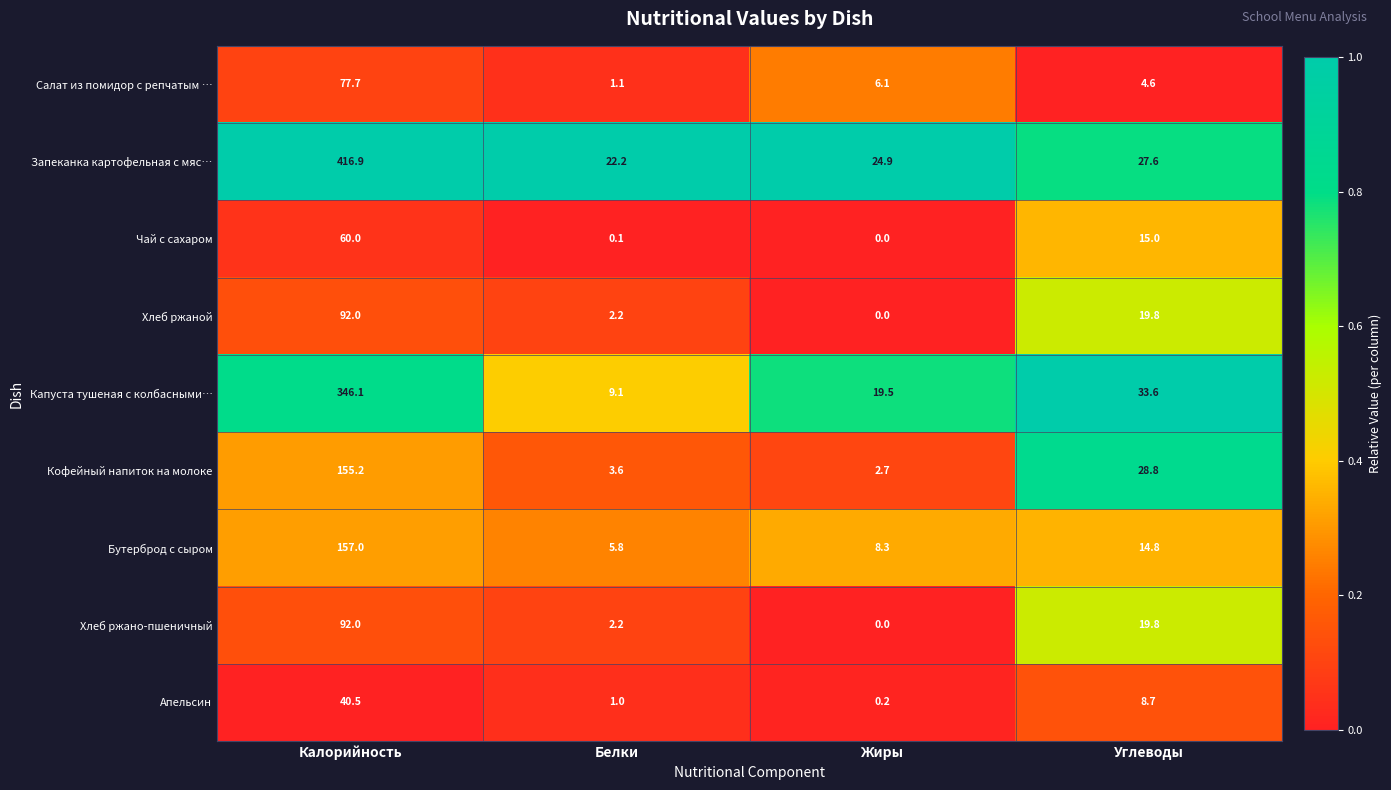

What is the average value of the Хлеб ржано-пшеничный series?

28.5